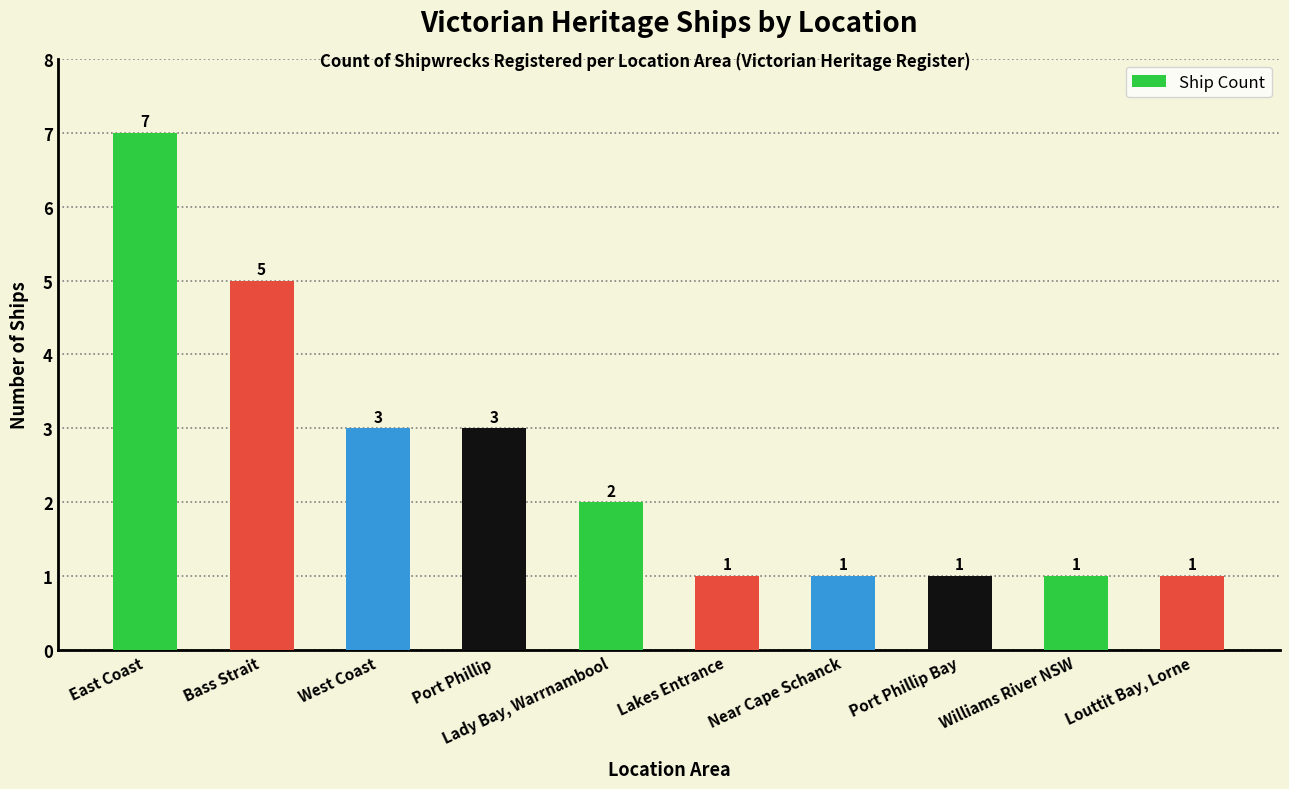

What is the label of the 6th bar from the right?

Lady Bay, Warrnambool